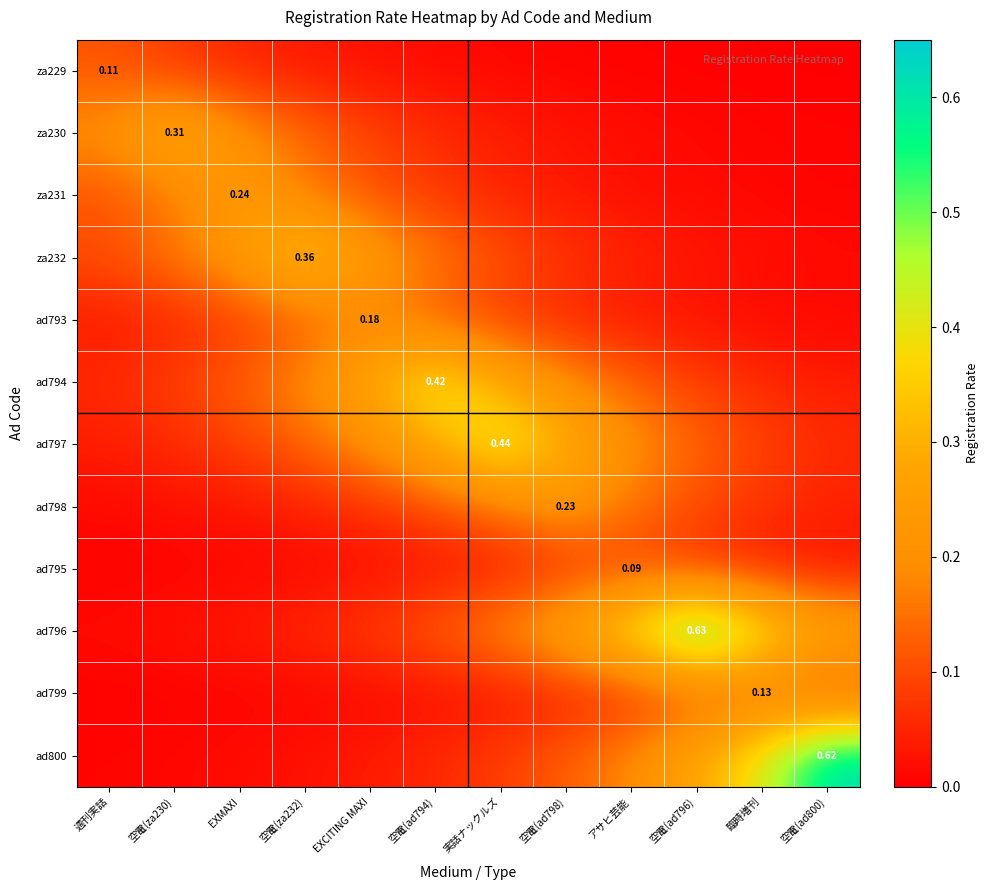

What is the sum of the ad793 values at 空電(ad796) and EXMAX!?

0.1